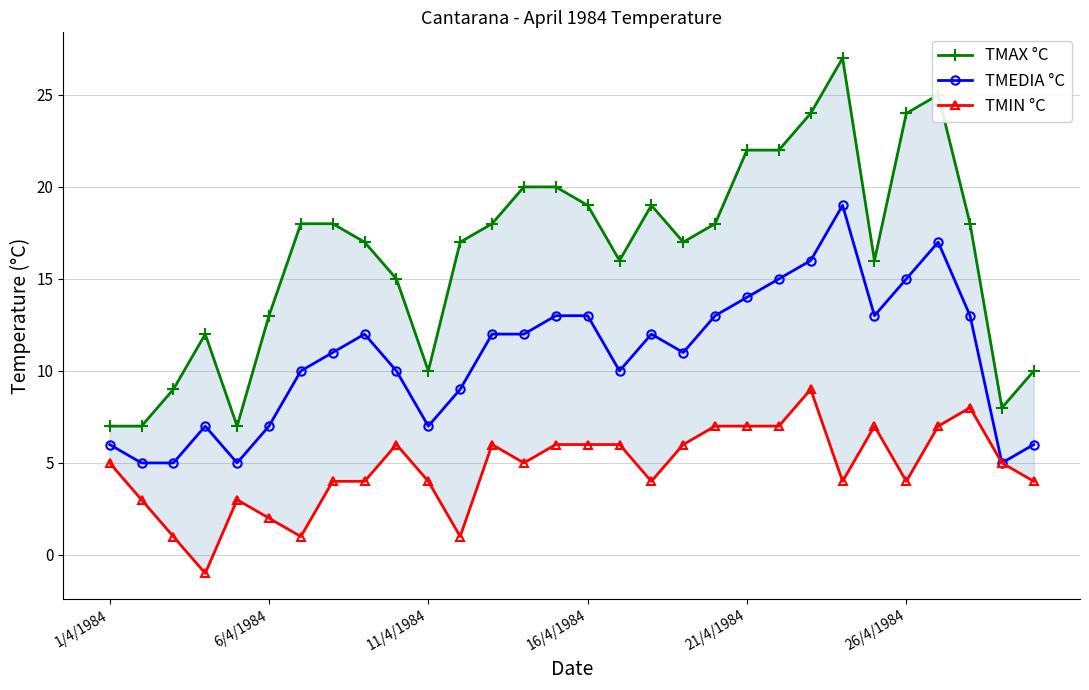

True or false: TMAX °C and TMEDIA °C cross at least once.

False